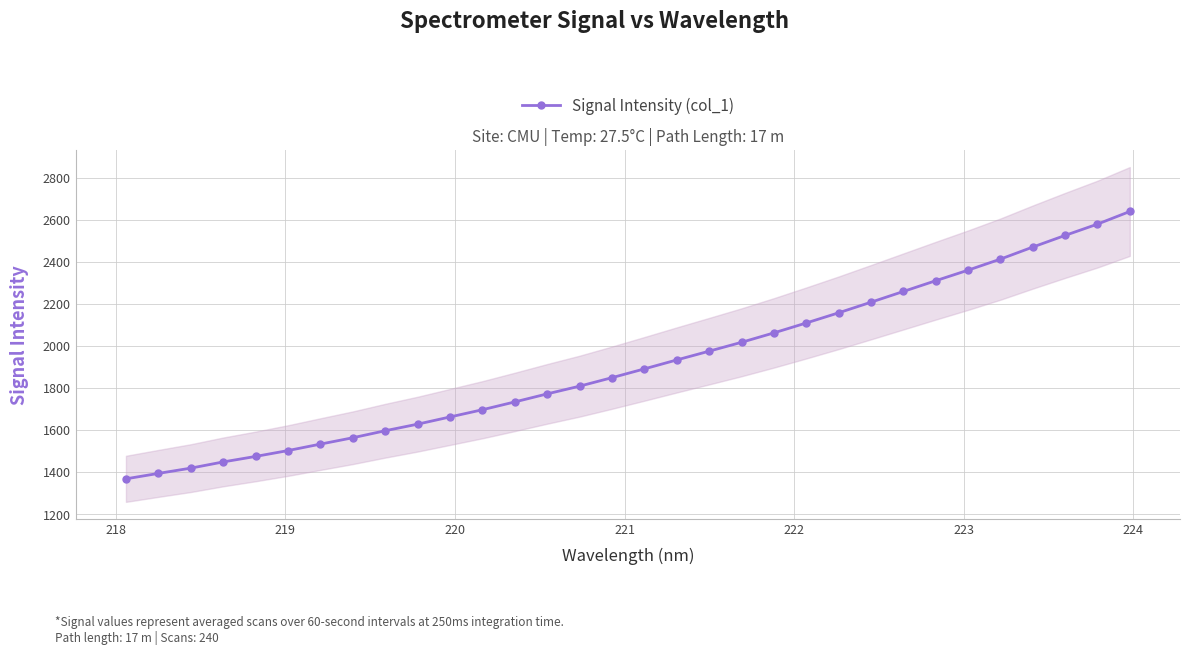

What is the lowest value of the Signal Intensity (col_1) series?

1368.7